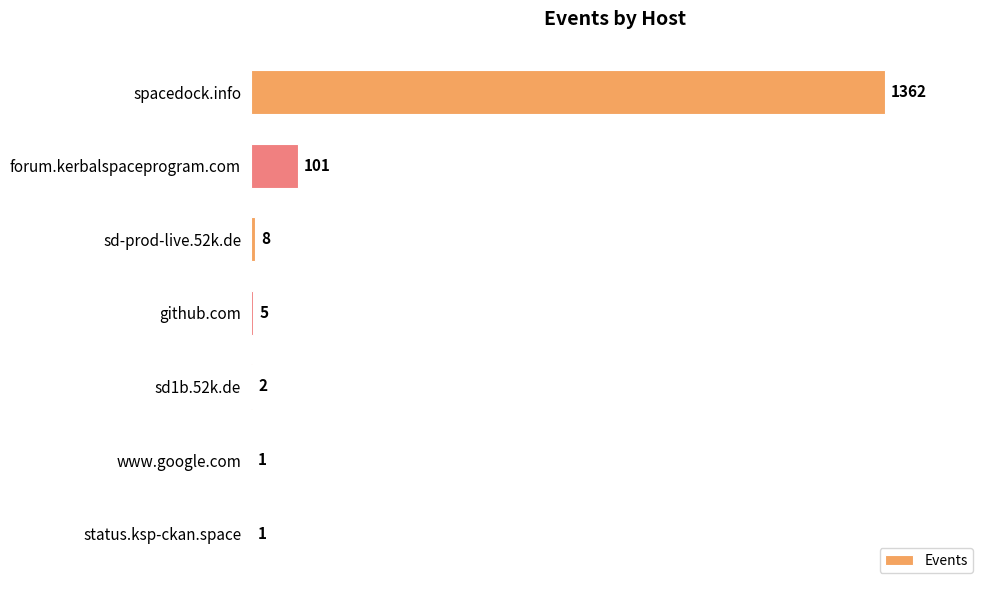

What is the average value?

211